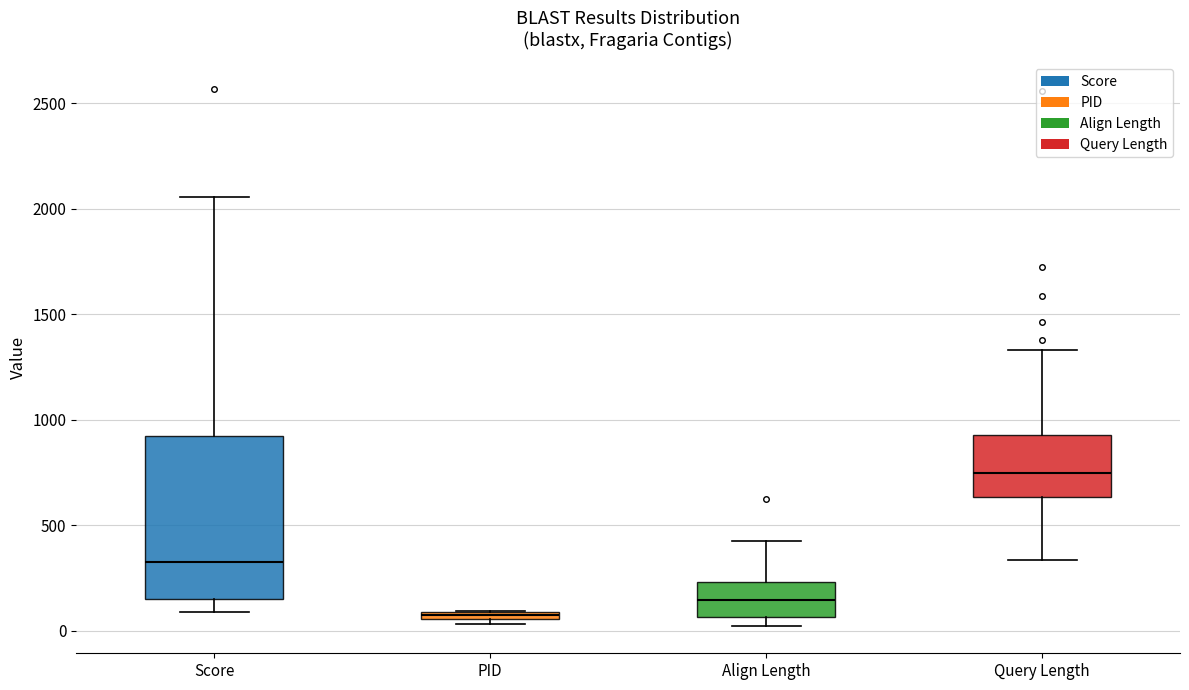

Comparing the boxes themselves (not the whiskers), which one is the tallest?

Score